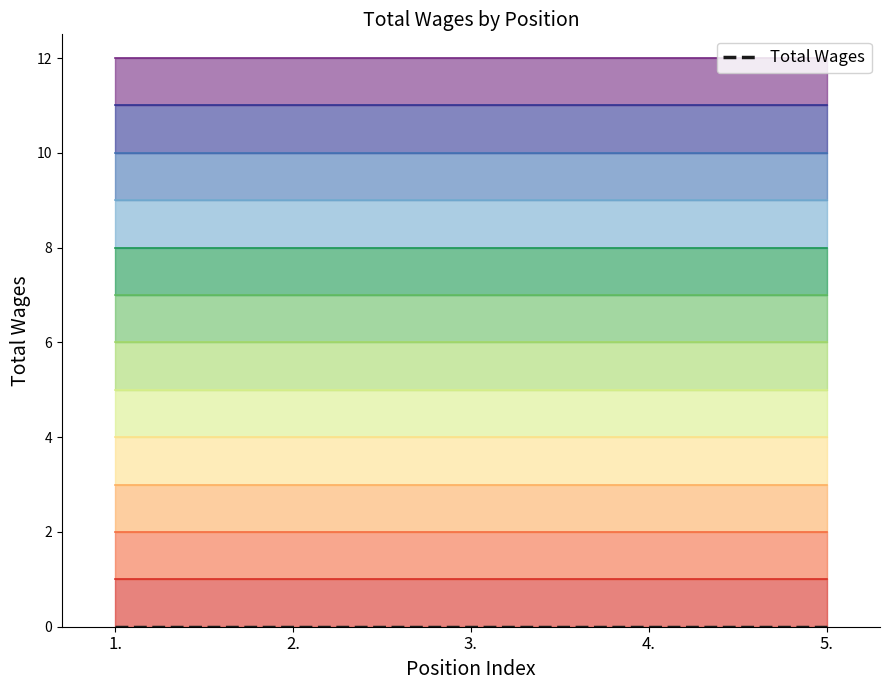

At which category is the sum across all series the highest?

1.